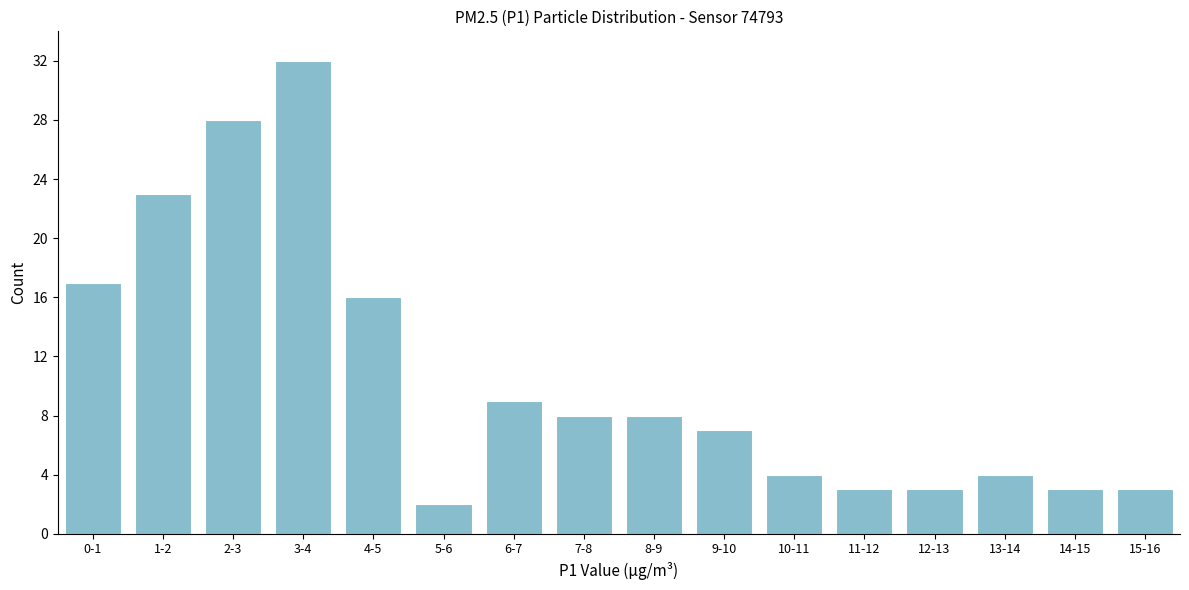

Reading left to right, extract all data points from this chart.

0-1=17	1-2=23	2-3=28	3-4=32	4-5=16	5-6=2	6-7=9	7-8=8	8-9=8	9-10=7	10-11=4	11-12=3	12-13=3	13-14=4	14-15=3	15-16=3